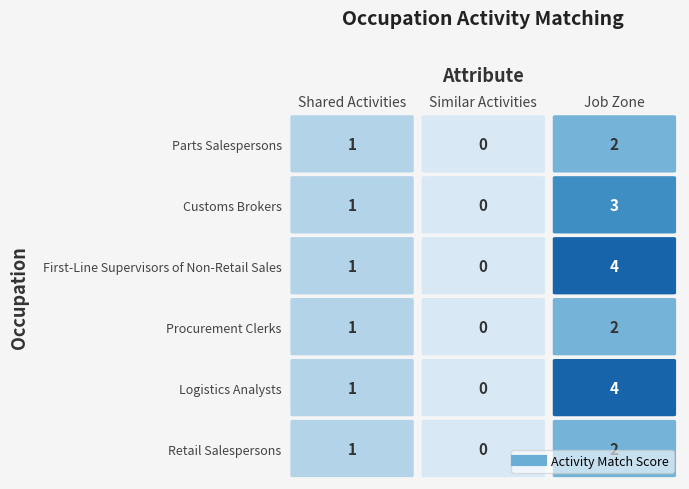

Which series has the largest total across all categories?

First-Line Supervisors of Non-Retail Sales